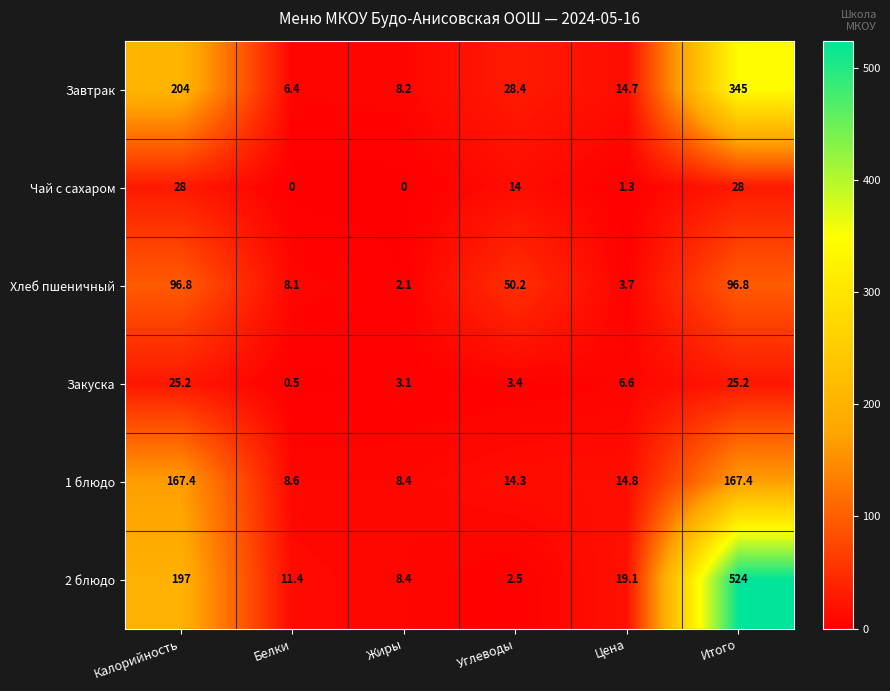

Where is Завтрак nearest to the value 175?

Калорийность